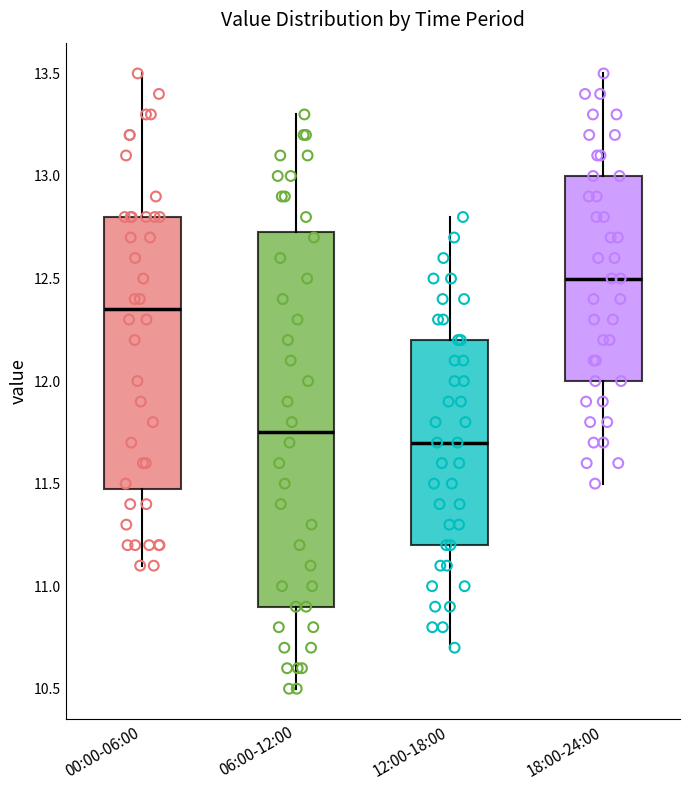

Reading left to right, read every box against the y-axis: the position of its median line, the range the box covers, and the ends of its whiskers. The values are not printed on the chart, so give them approximately, as read against the axis.

00:00-06:00: median 12.35, box 11.50 to 12.80, whiskers 11.10 to 13.50
06:00-12:00: median 11.75, box 10.90 to 12.75, whiskers 10.50 to 13.30
12:00-18:00: median 11.70, box 11.20 to 12.20, whiskers 10.70 to 12.80
18:00-24:00: median 12.50, box 12.00 to 13.00, whiskers 11.50 to 13.50